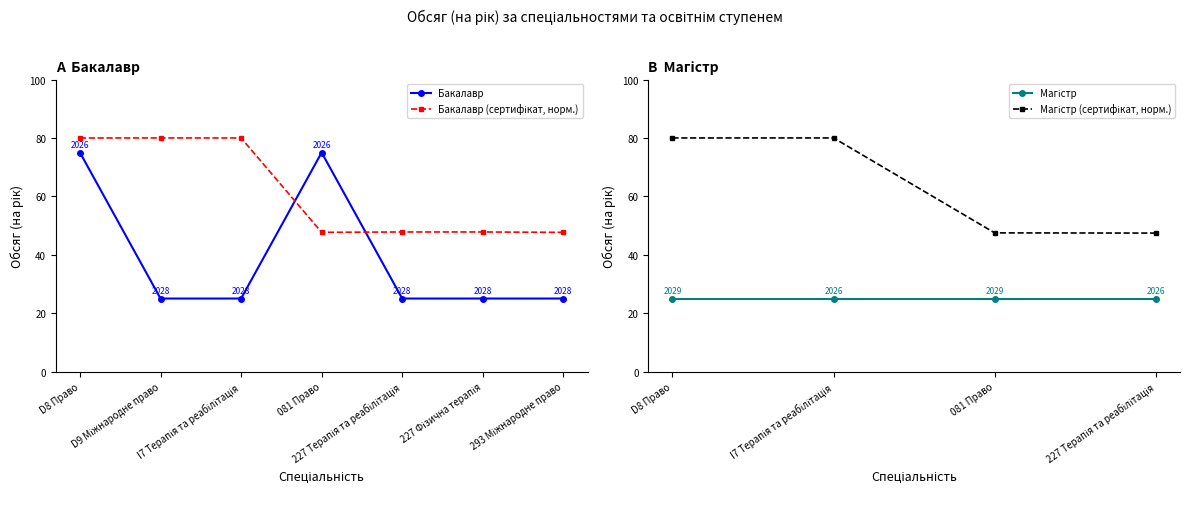

What is the change in value from D8 Право to 227 Терапія та реабілітація?

-50